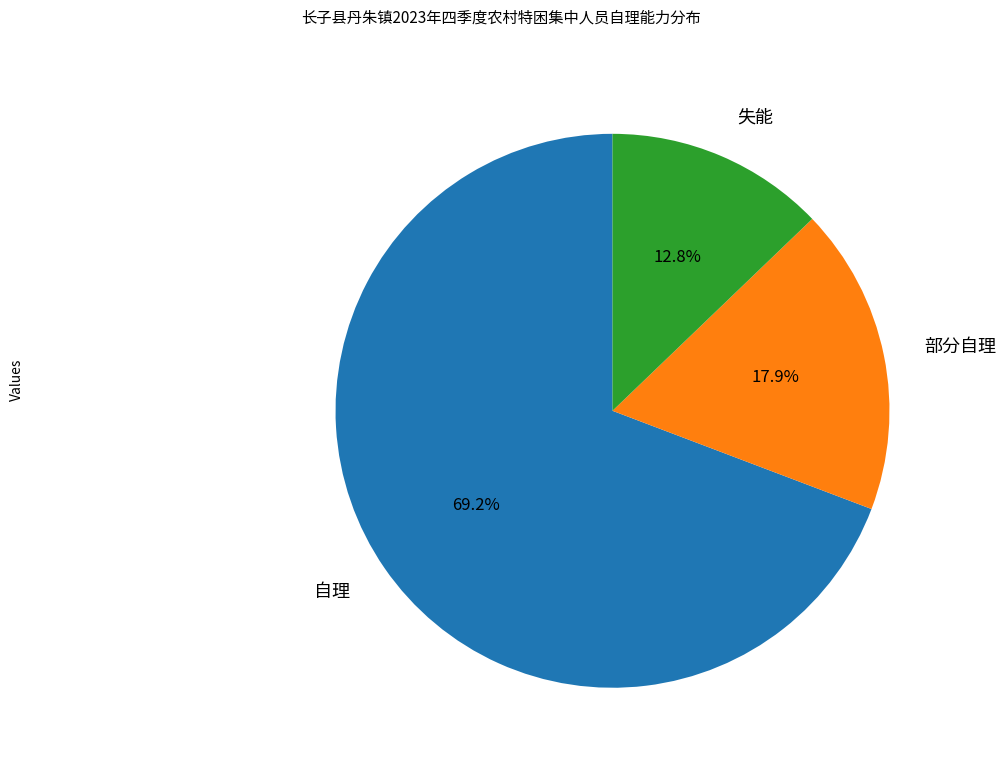

Rank the categories by value from highest to lowest.

自理, 部分自理, 失能